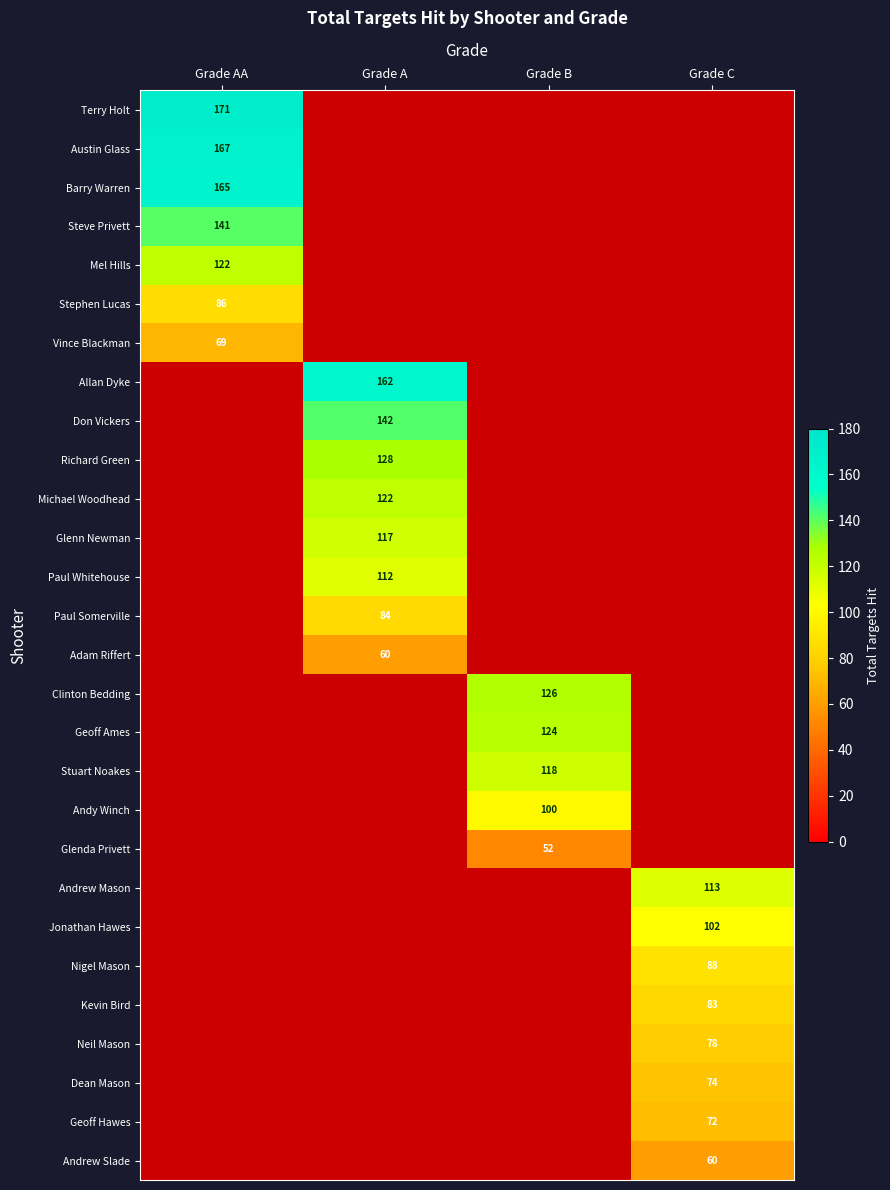

Is it true that Glenda Privett equals 52 at Grade B?

True